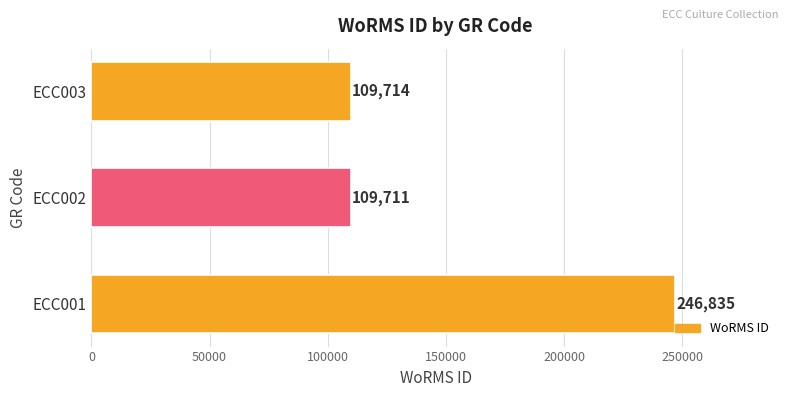

The chart shows a value of 41186 at ECC002. True or false?

False